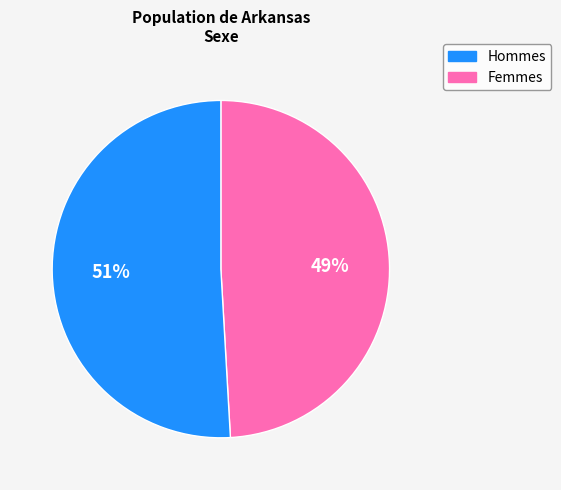

To the nearest percent, what is the difference between the largest and smallest slice percentages?

2%